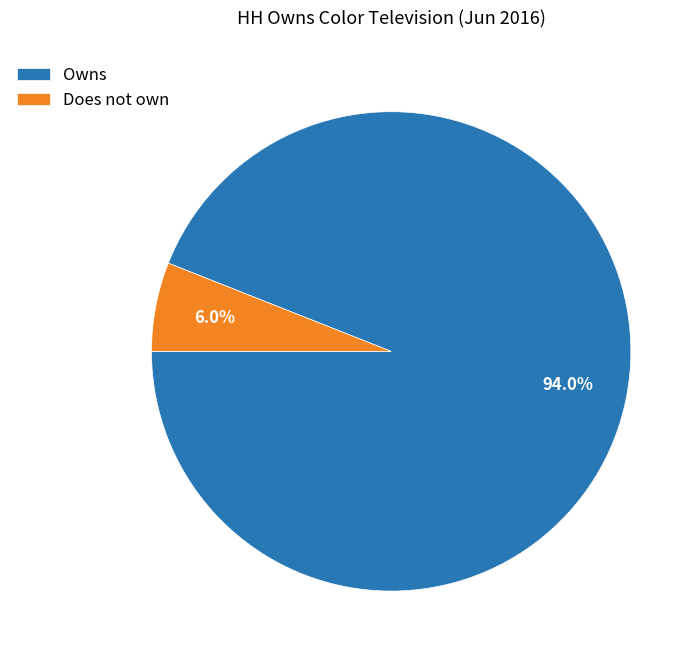

Approximately how many times larger is the value at Owns compared to Does not own?

15.7